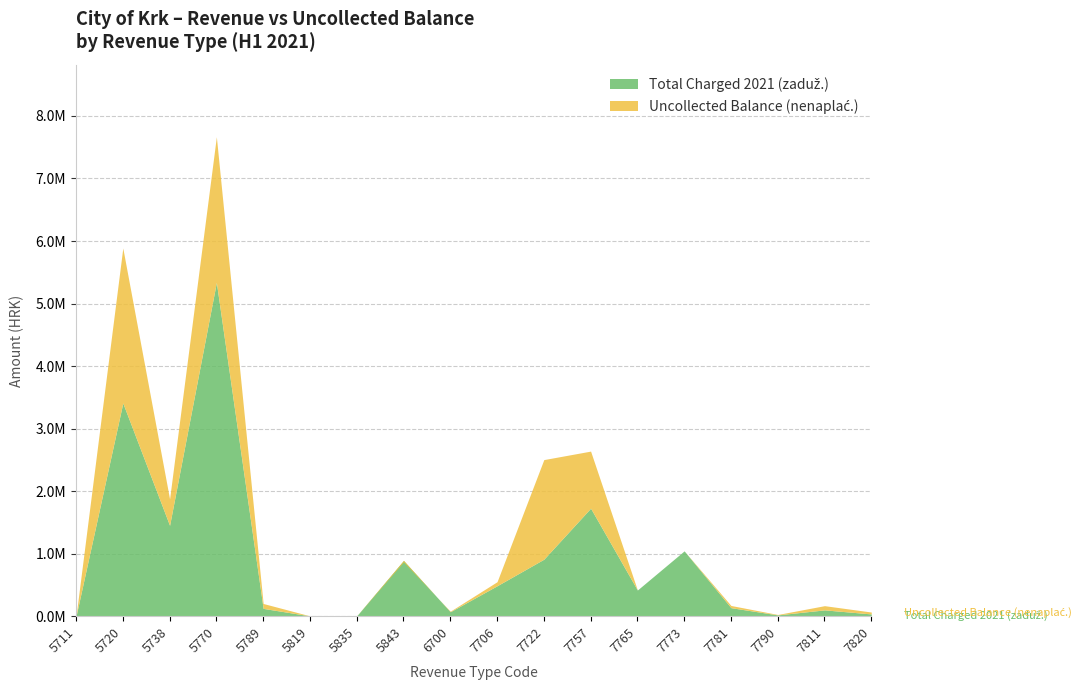

The Total Charged 2021 (zaduž.) series shows 133835.9 at 7811. True or false?

False